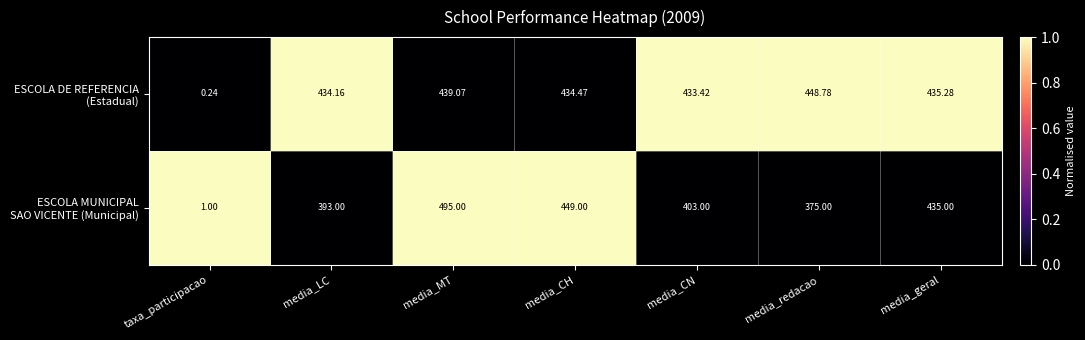

At how many categories does at least one series exceed 0?

7